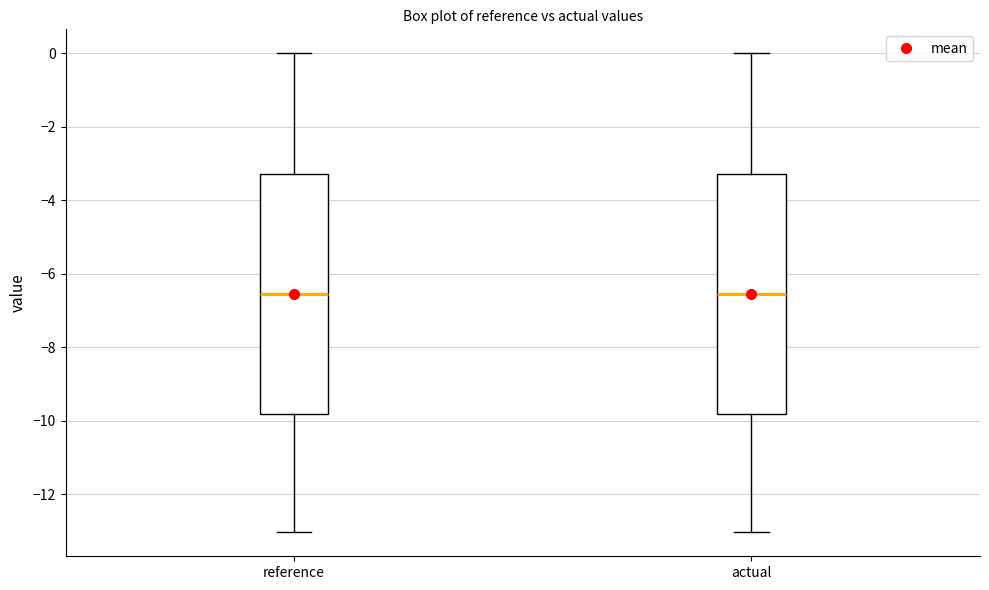

Where is the lower edge of the box for actual on the y-axis? The values are not printed on the chart, so give them approximately, as read against the axis.

-9.8